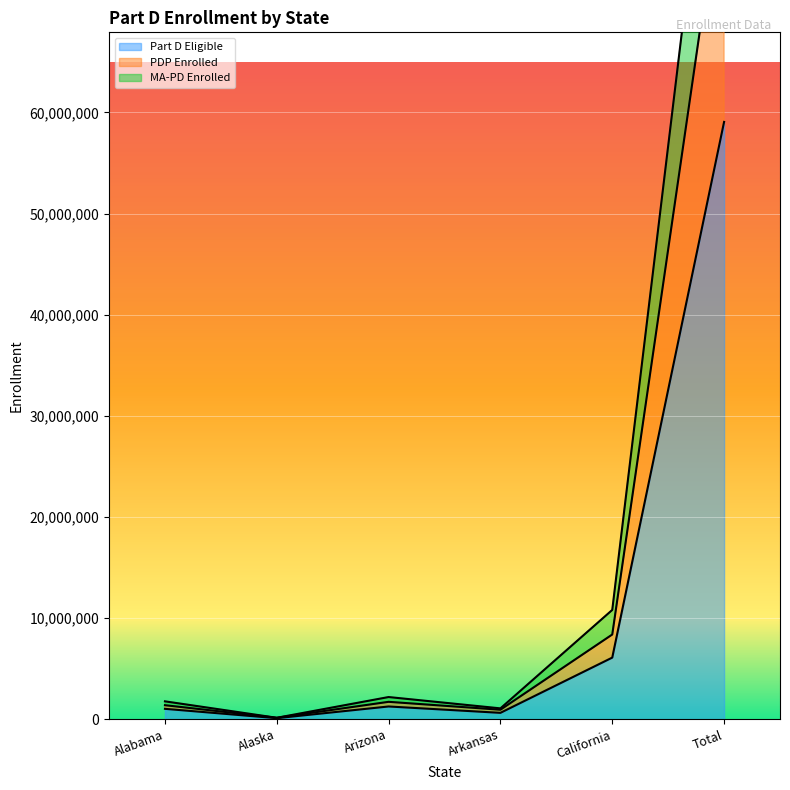

What is the difference between the maximum and minimum values in the Part D Eligible series?

58966718